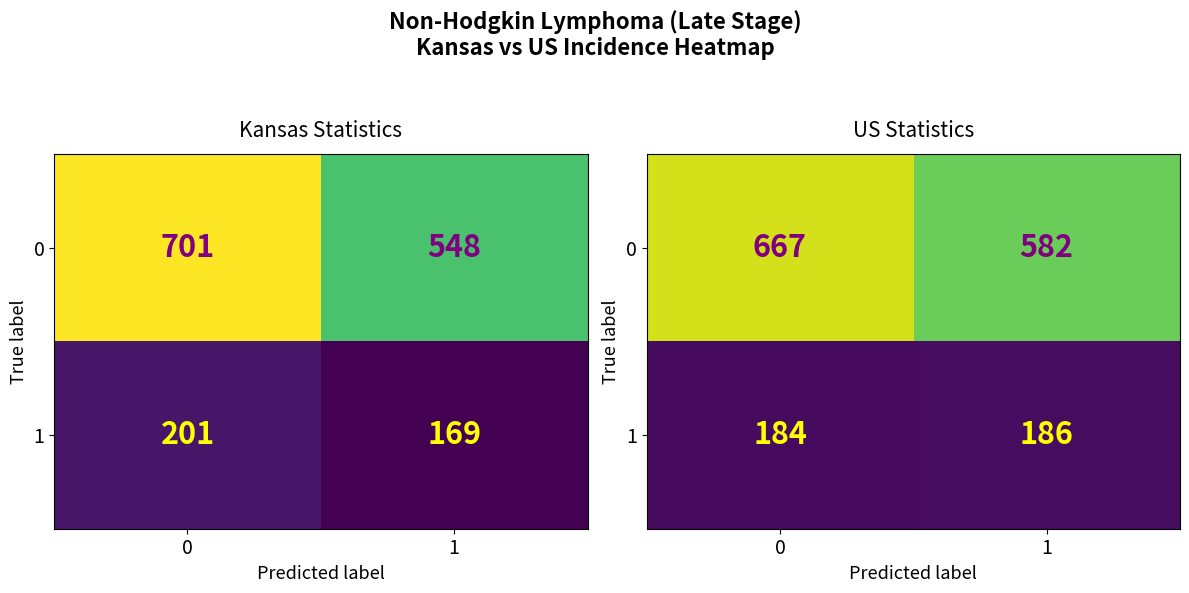

What is the average value of the 1 series?

185